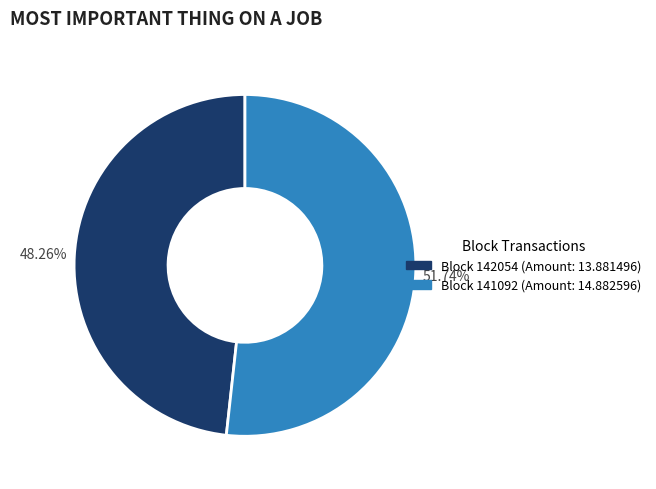

Is there any slice that represents more than half of the pie?

Yes